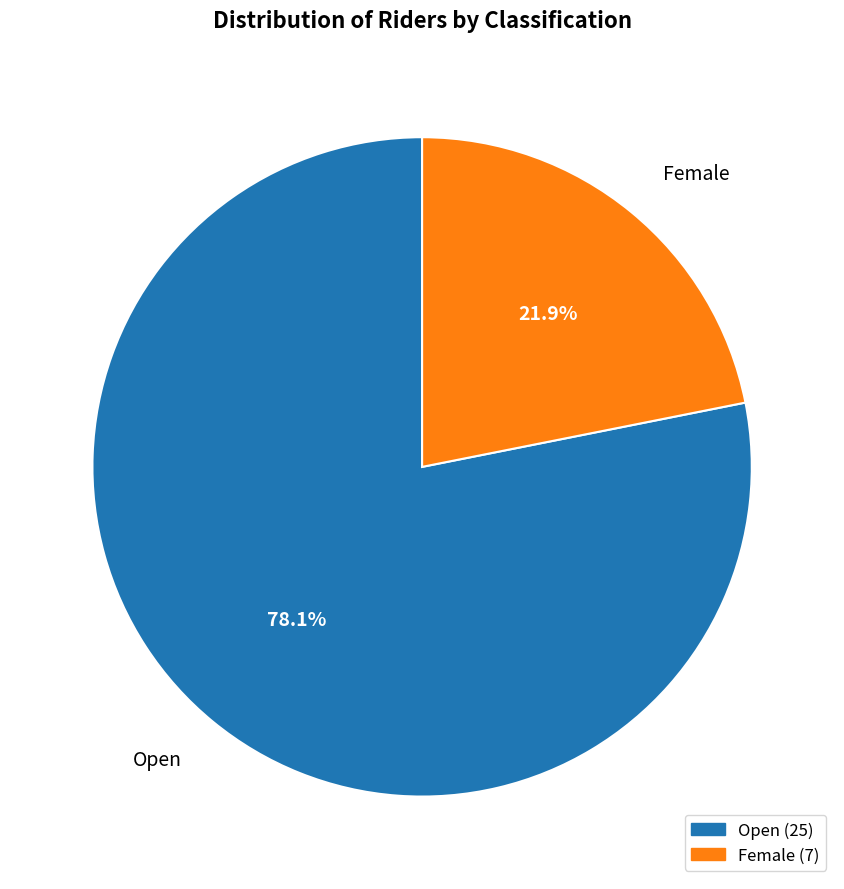

The Female slice represents 16% of the pie. True or false?

False